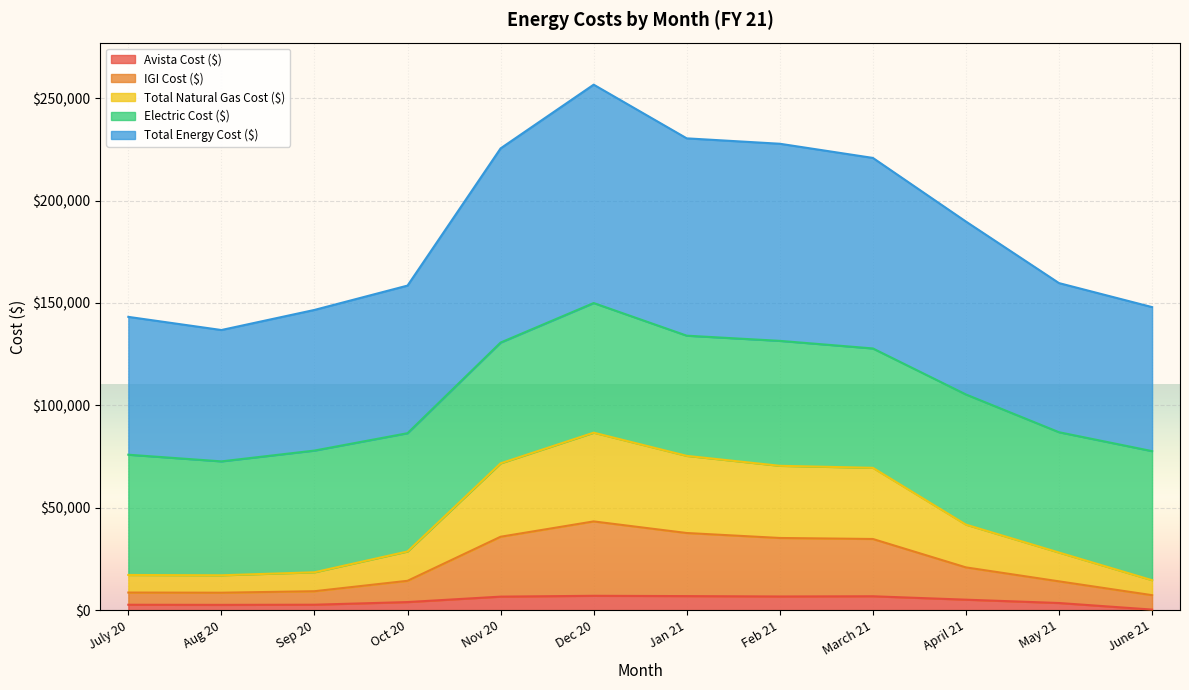

What is the smallest value displayed?

277.4